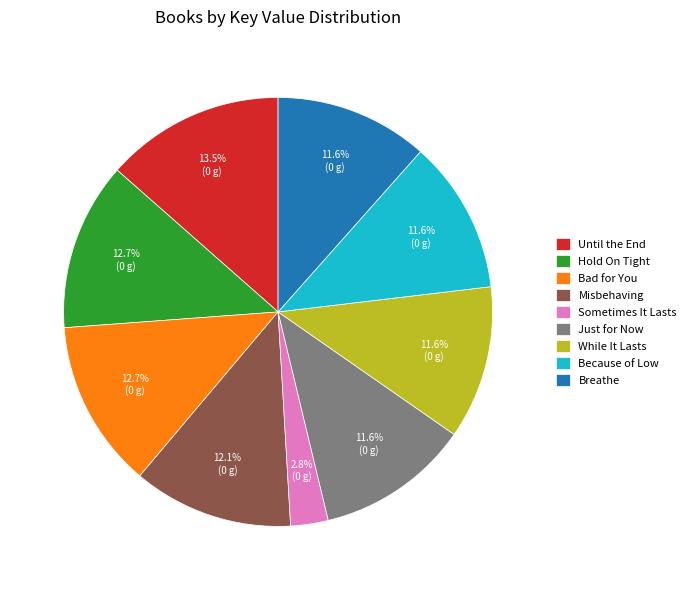

Which slice is the largest?

Until the End